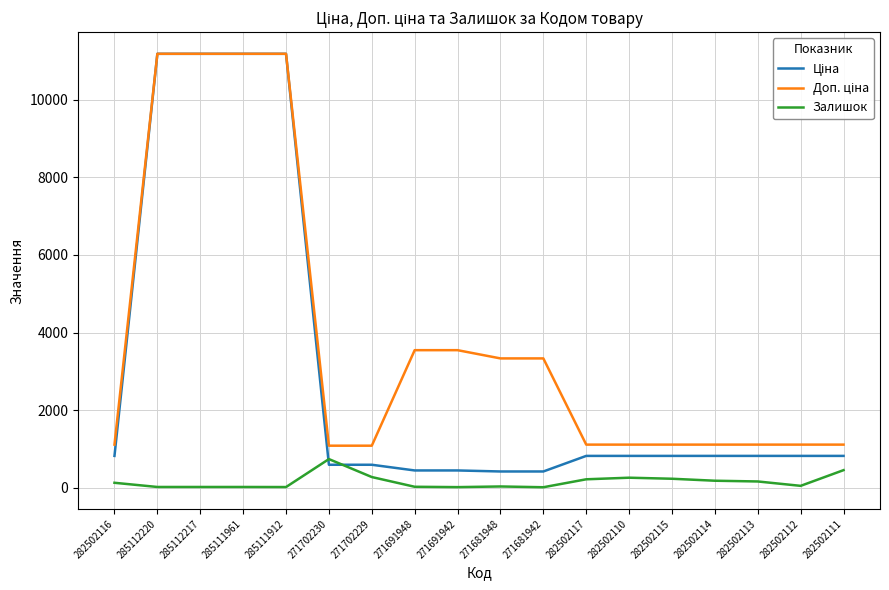

What is the difference between the maximum and minimum values in the Залишок series?

726.0